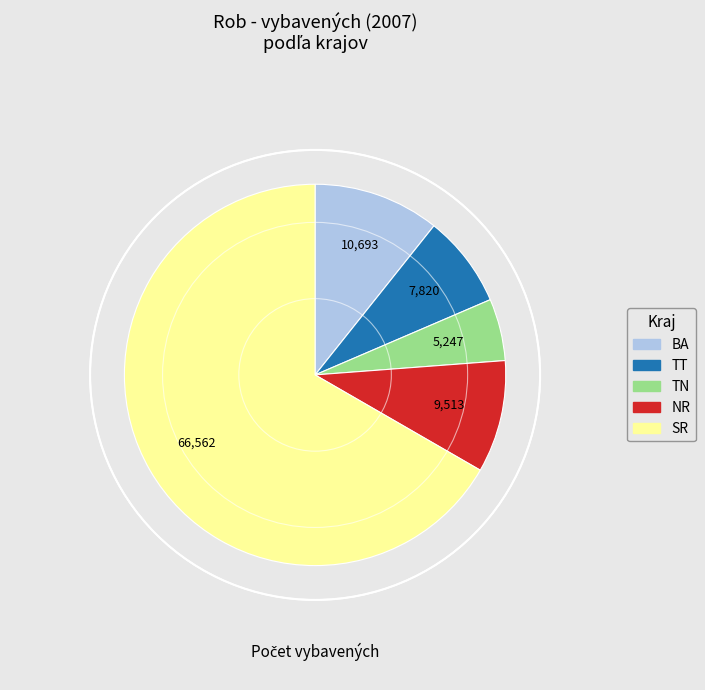

Is there any slice that represents more than half of the pie?

Yes